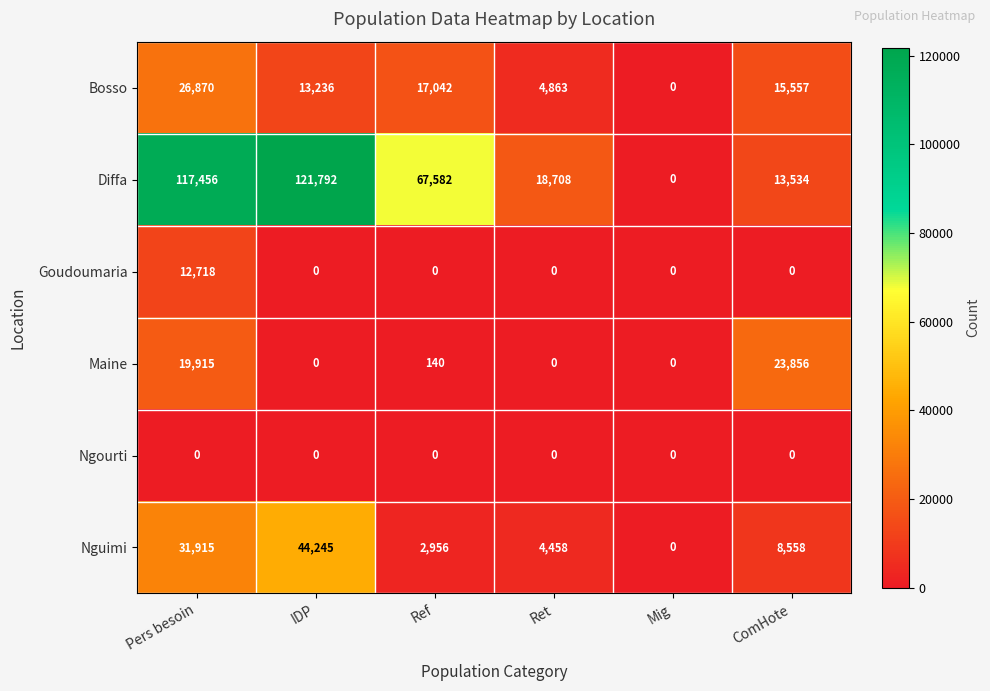

The Maine series shows 0 at IDP. True or false?

True